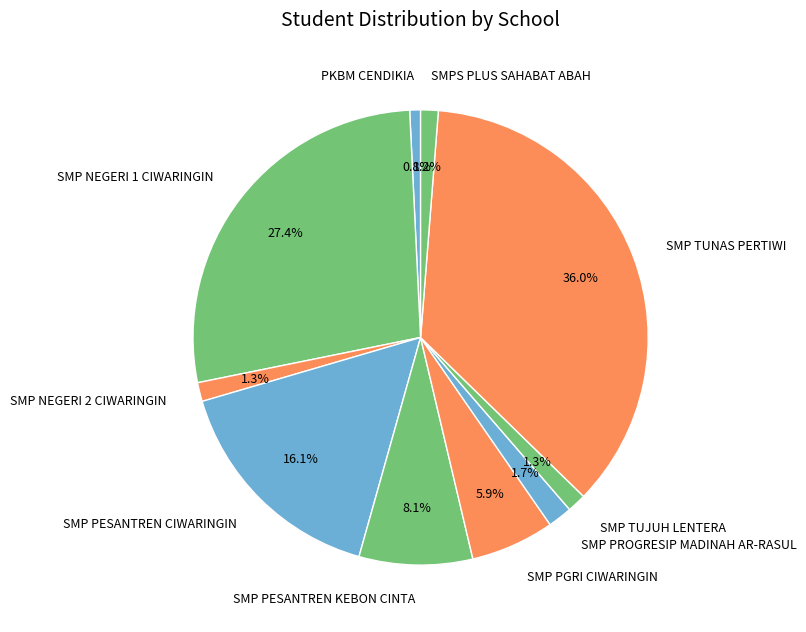

To the nearest percent, what percentage of the pie is SMP NEGERI 1 CIWARINGIN?

27%